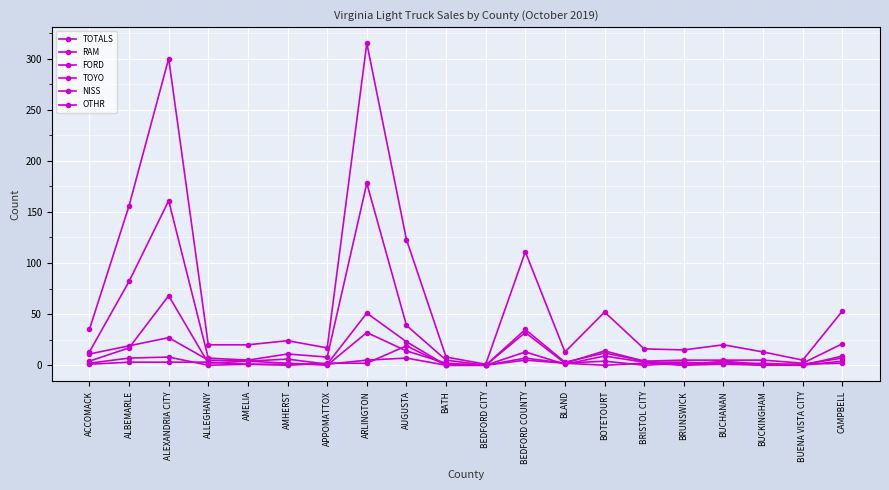

How many lines are shown in the chart?

6